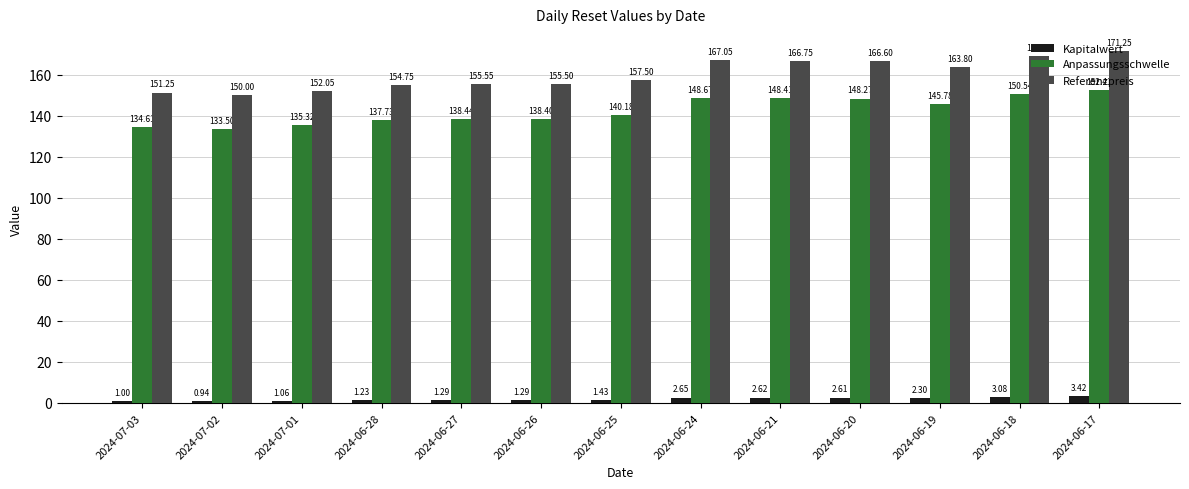

At how many categories does at least one series exceed 103?

13